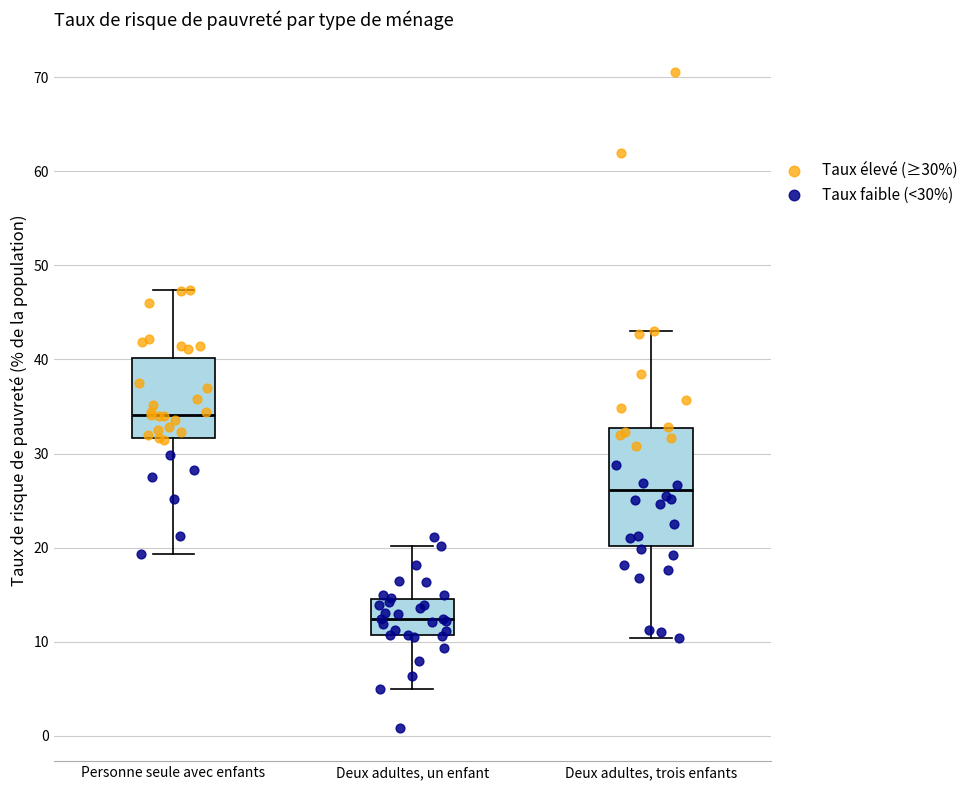

Reading left to right, transcribe this box plot: for each box, give where its median line is, the range the box spans, and where its two whiskers end, as read against the y-axis. The values are not printed on the chart, so give them approximately, as read against the axis.

Personne seule avec enfants: median 34, box 32 to 40, whiskers 19 to 47
Deux adultes, un enfant: median 12, box 11 to 15, whiskers 5 to 20
Deux adultes, trois enfants: median 26, box 20 to 33, whiskers 10 to 43